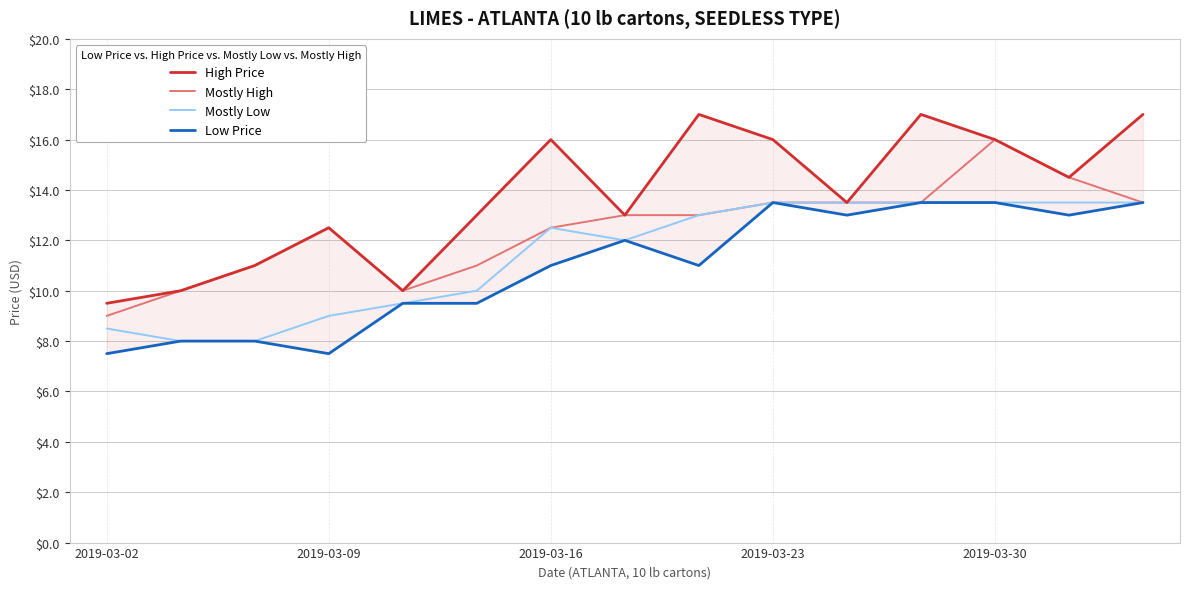

True or false: Mostly Low has a value of 4.9 at 2019-03-02.

False